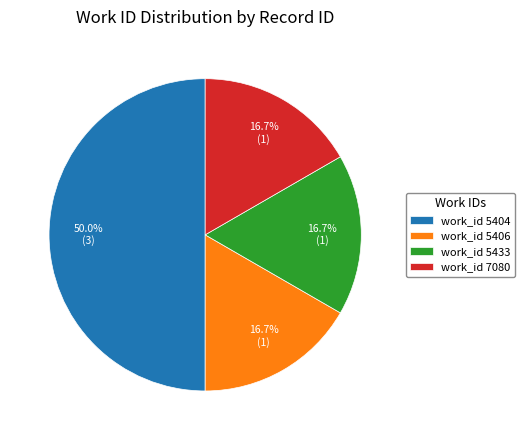

How much of the chart is everything except work_id 5406?

83.3%